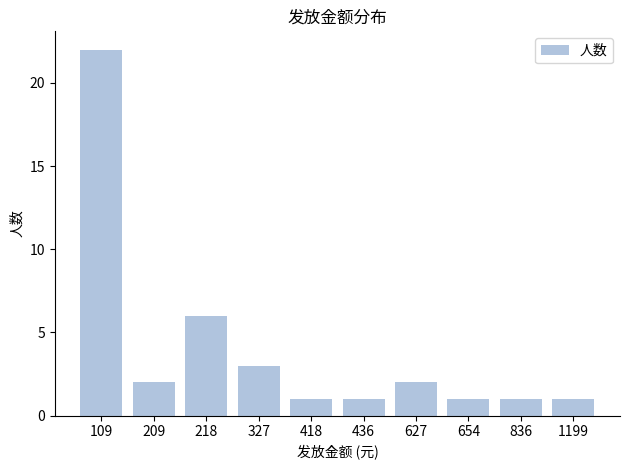

Count the number of categories in the chart.

10